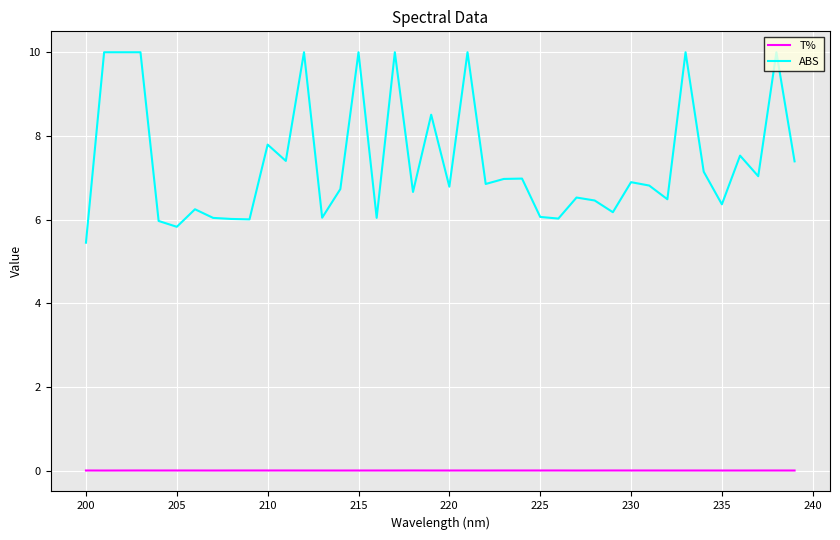

At how many categories does at least one series exceed 4?

40